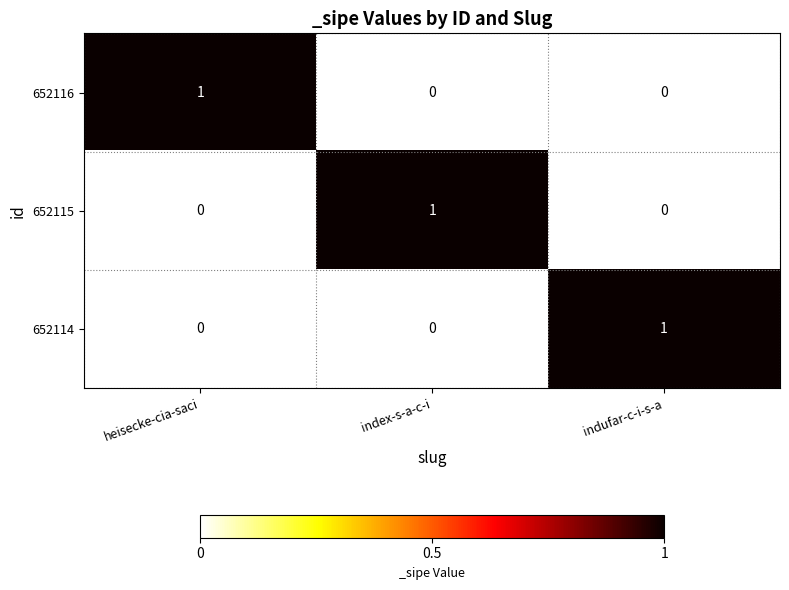

At which label does 652116 reach its peak?

heisecke-cia-saci